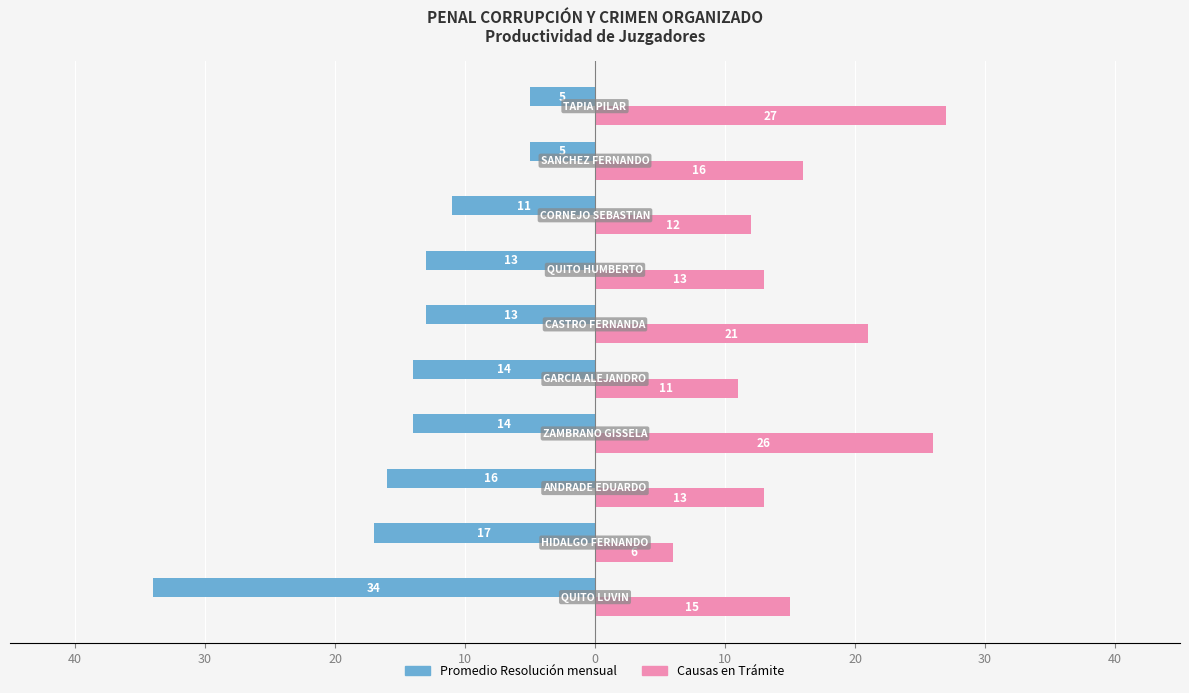

What are all the series names shown in the legend?

Promedio Resolución mensual, Causas en Trámite